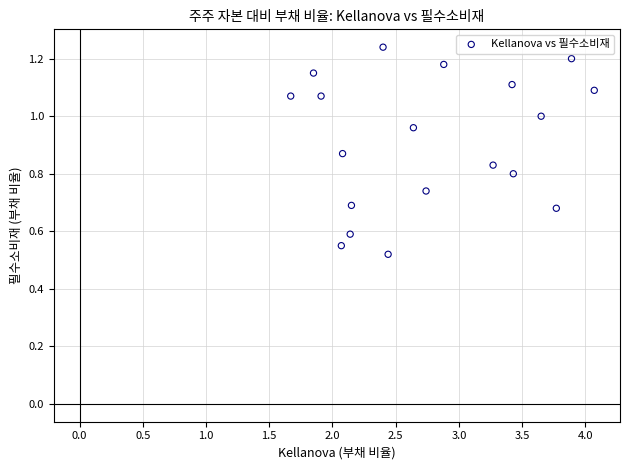

What is the range of X values (max minus min)?

2.4